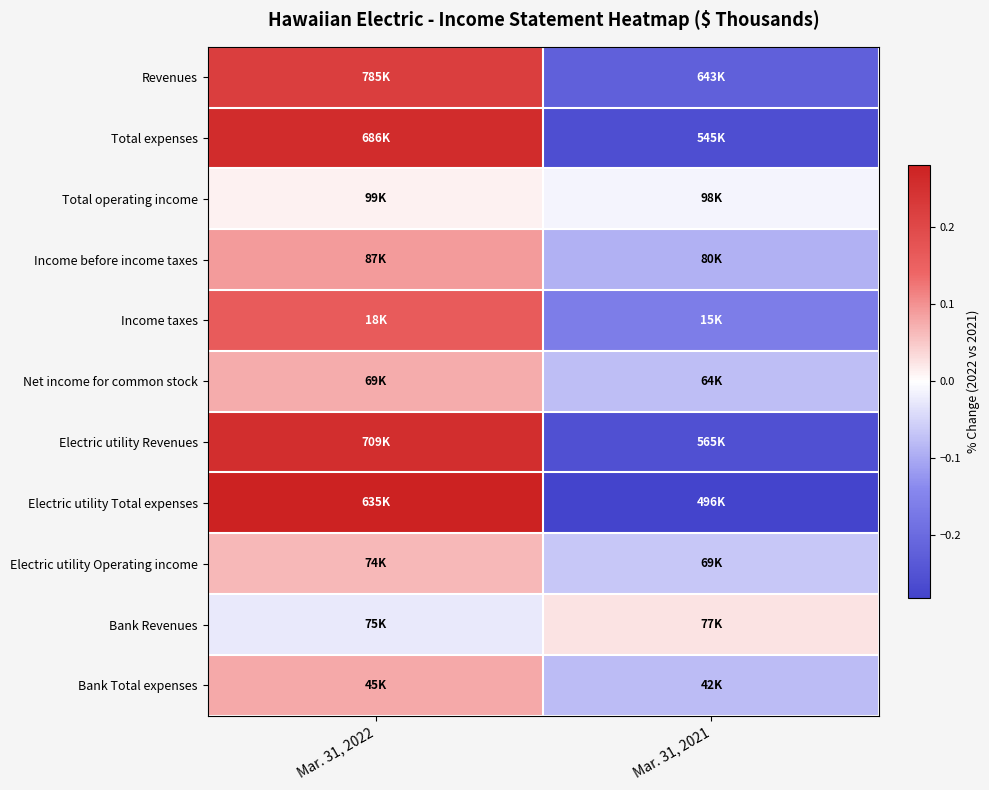

Rank the series at Mar. 31, 2022 from lowest to highest value.

Bank Revenues, Total operating income, Electric utility Operating income, Net income for common stock, Bank Total expenses, Income before income taxes, Income taxes, Revenues, Electric utility Revenues, Total expenses, Electric utility Total expenses